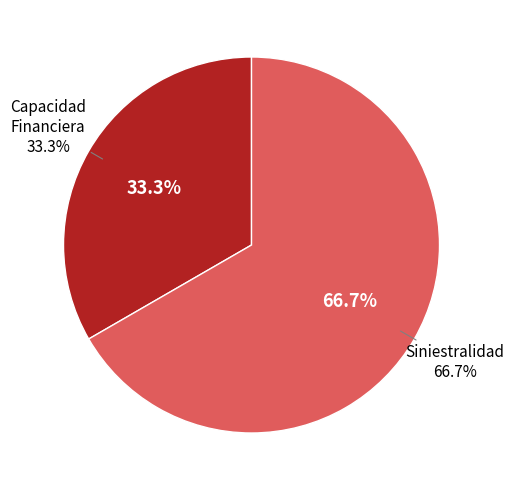

Combined, what portion of the pie is Capacidad Financiera and Siniestralidad?

100.0%